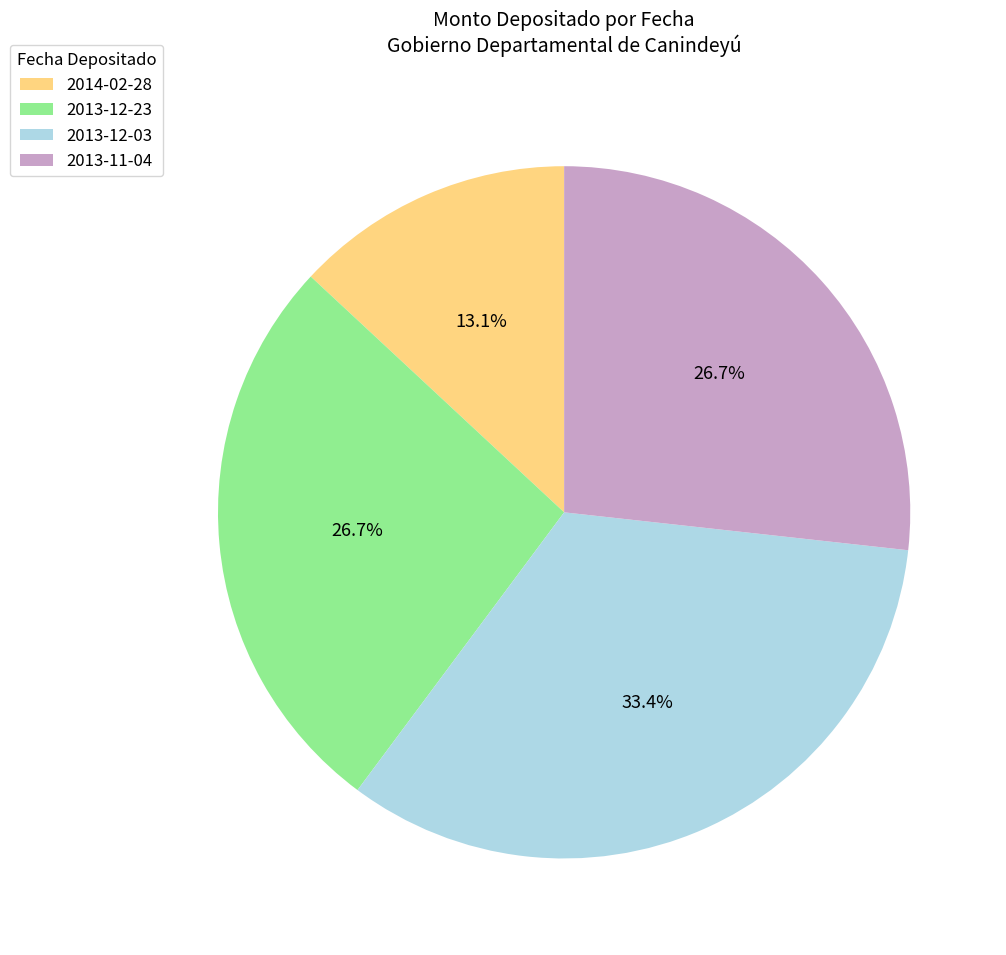

Combined, what portion of the pie is 2013-12-03 and 2014-02-28?

46.5%